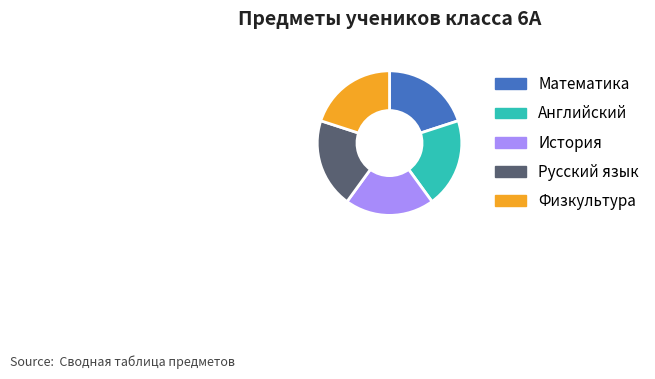

Combined, do История and Физкультура account for over 50%?

No